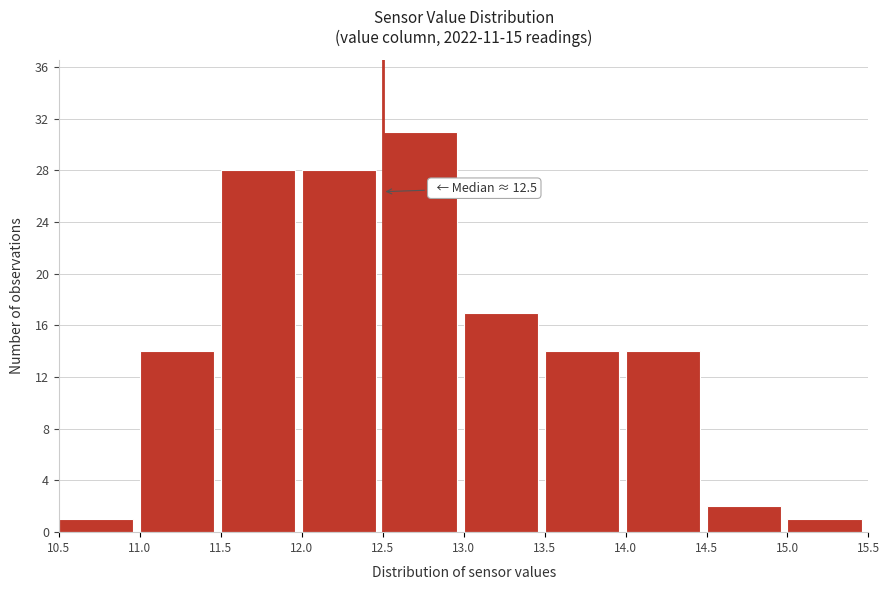

Over which range of the x-axis is the bar tallest?

12.5 to 13.0